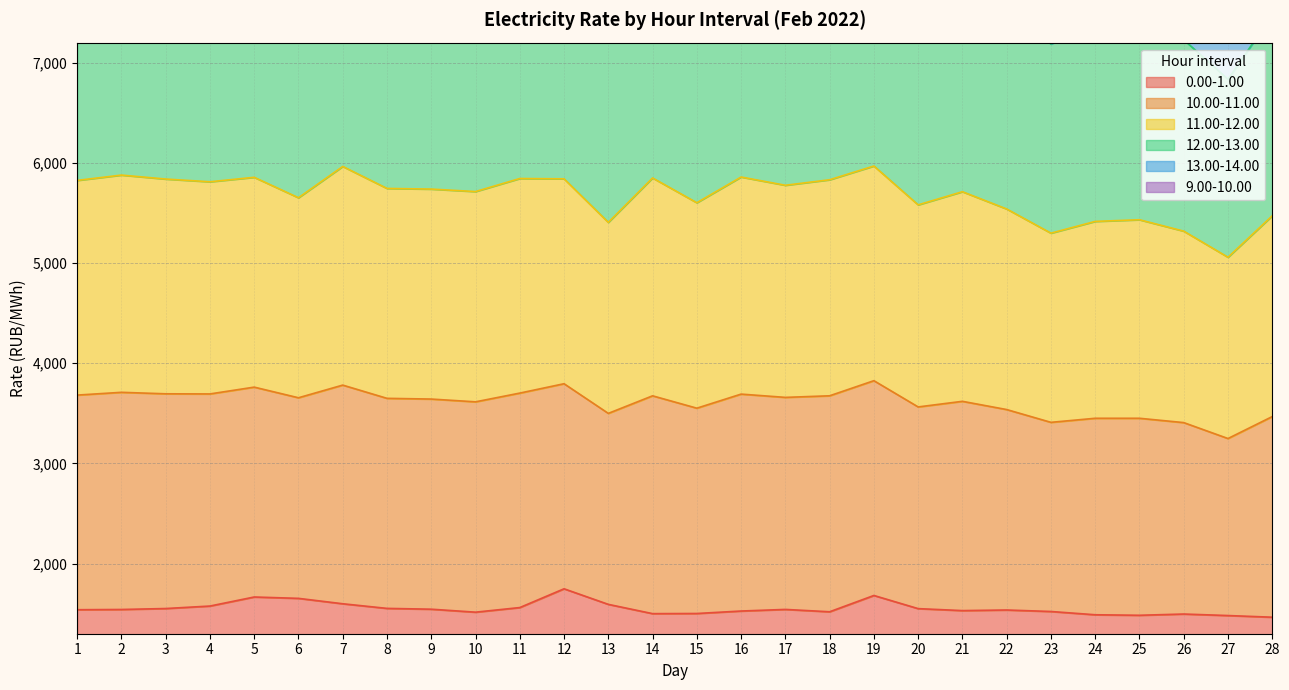

Which has a higher value, 26 or 15?

15